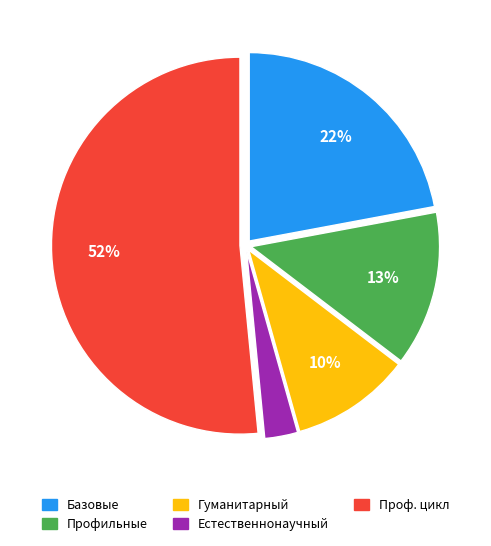

Is there any slice that represents more than half of the pie?

Yes